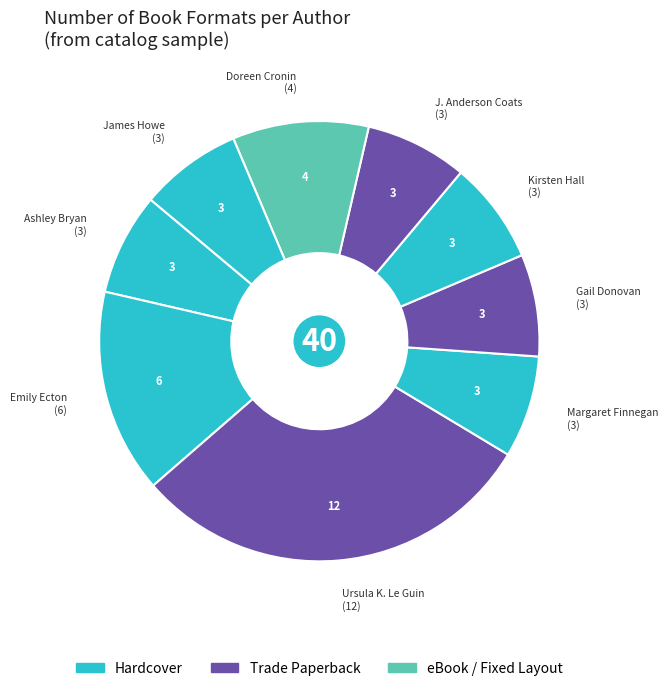

True or false: Doreen Cronin accounts for 17% of the total.

False